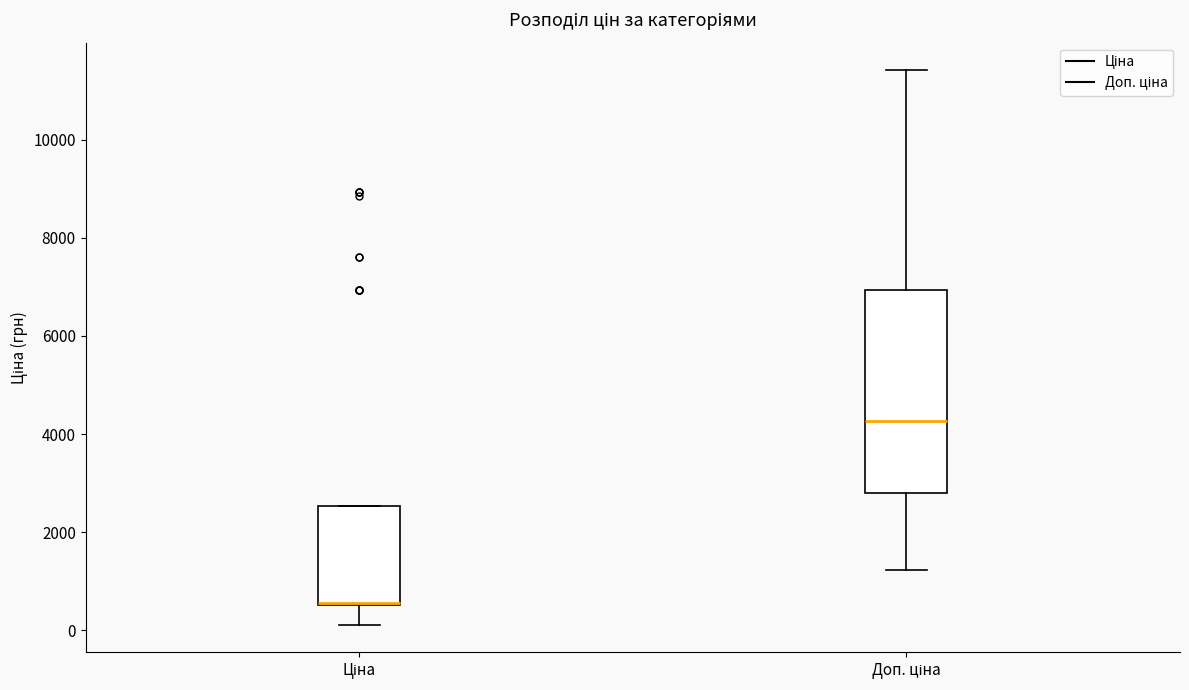

Reading left to right, transcribe this box plot: for each box, give where its median line is, the range the box spans, and where its two whiskers end, as read against the y-axis. The values are not printed on the chart, so give them approximately, as read against the axis.

Ціна: median 600 (drawn on the box's lower edge), box 600 to 2600, whiskers 200 to 2600
Доп. ціна: median 4200, box 2800 to 7000, whiskers 1200 to 11400